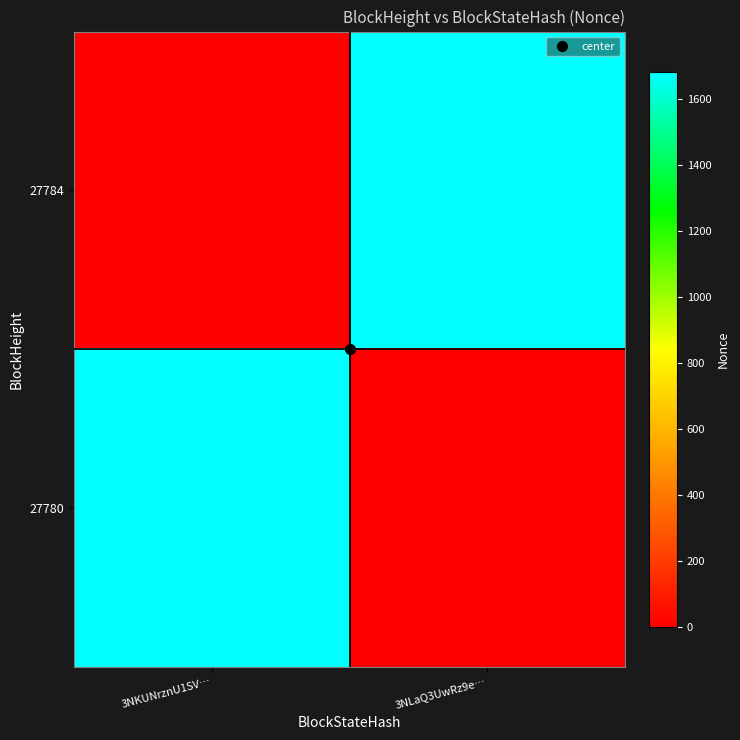

Count the number of data series in this chart.

2